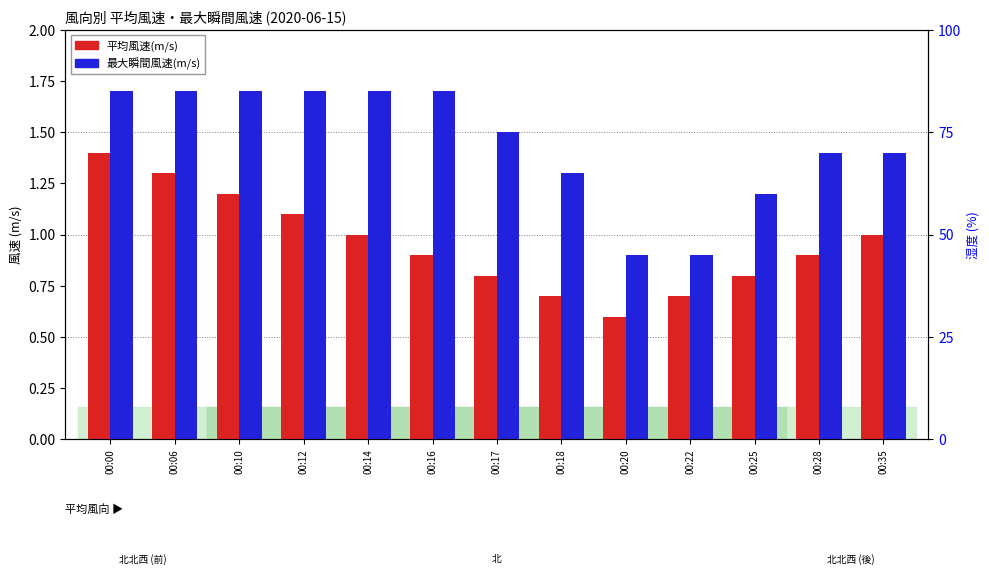

Between 00:00 and 00:17, which series saw the biggest shift?

平均風速(m/s)